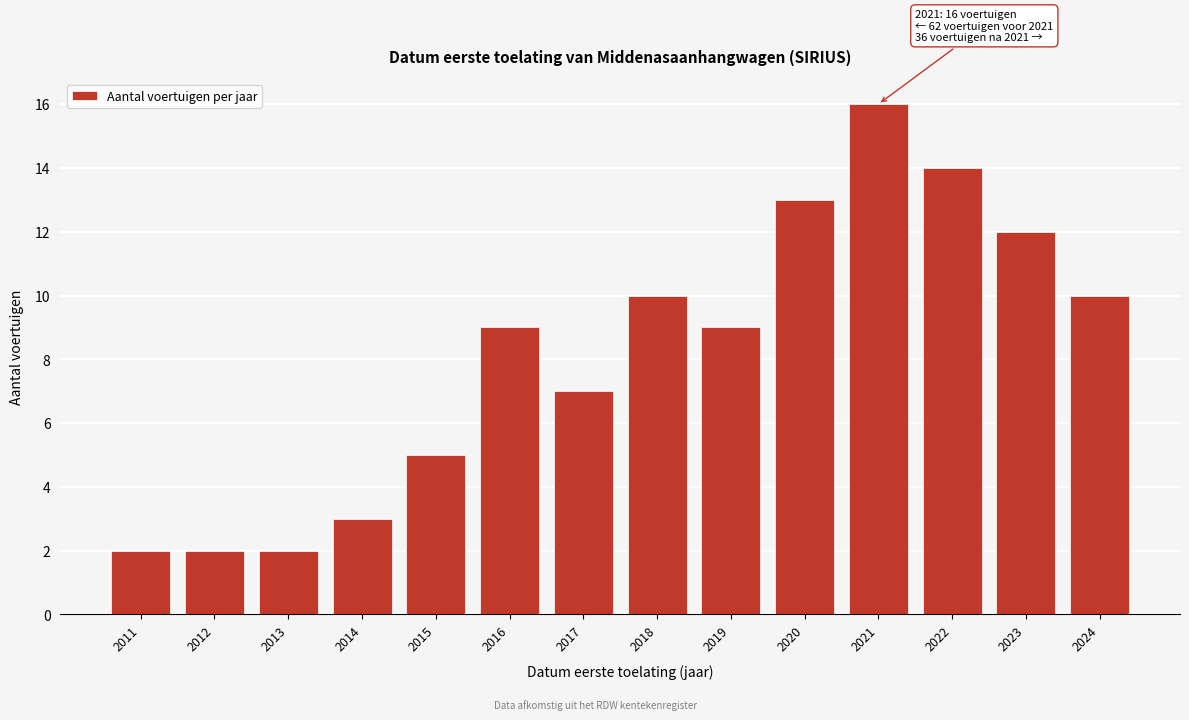

Reading right to left, what are all the values shown in this chart?

10	12	14	16	13	9	10	7	9	5	3	2	2	2